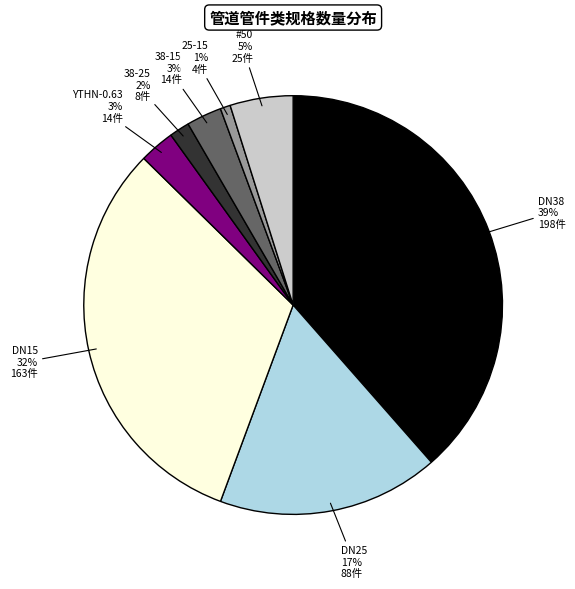

Is the sum of DN15 and DN38 greater than half?

Yes